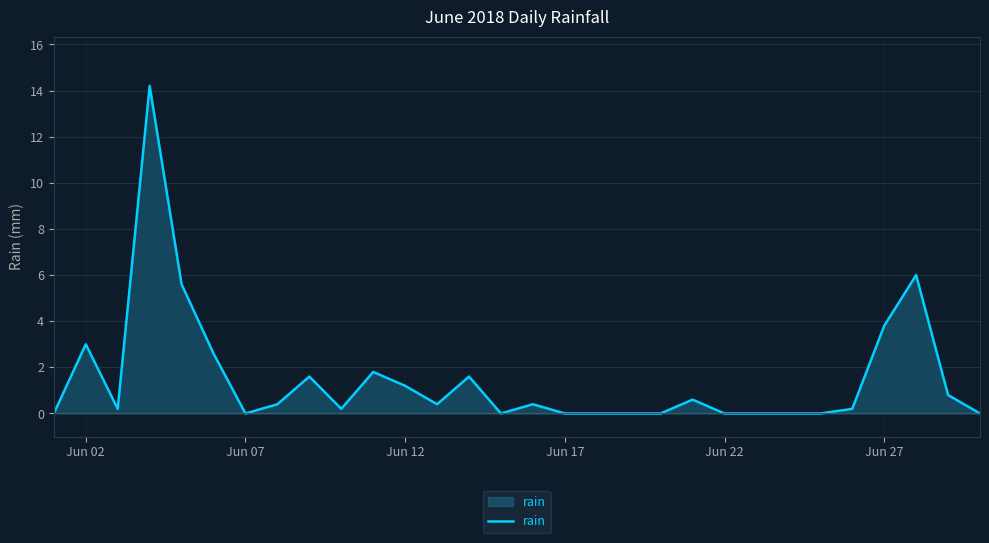

Count the number of data series in this chart.

1